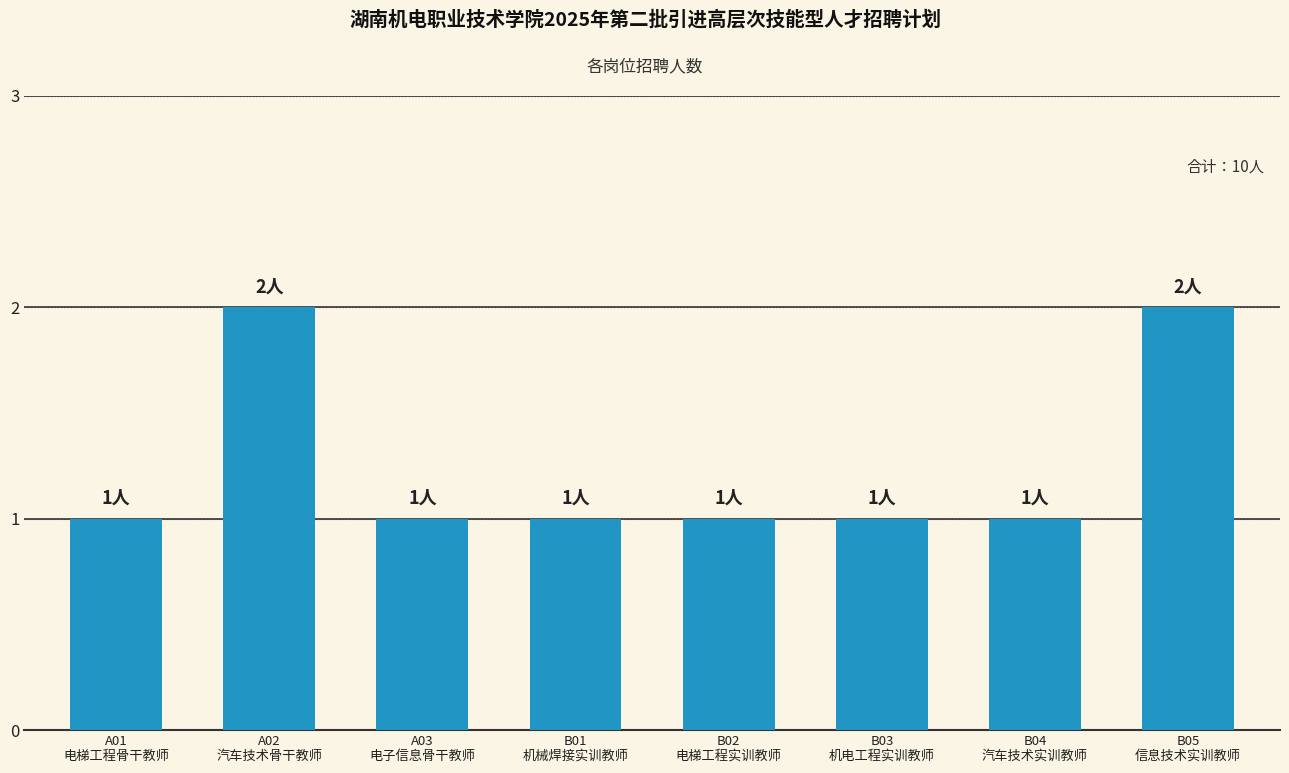

Does the chart contain any negative values?

No